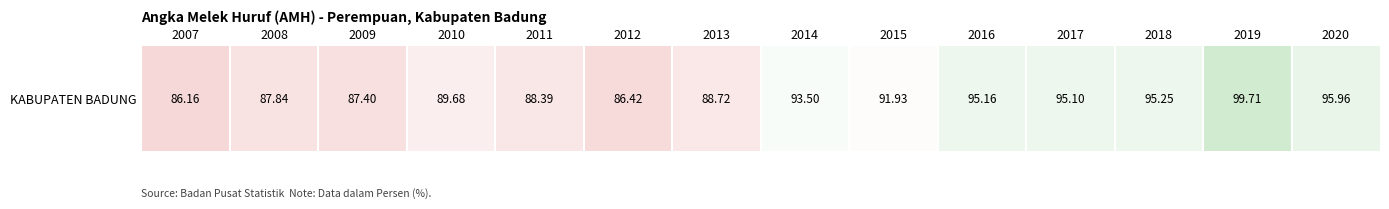

Approximately how many times larger is the value at 2017 compared to 2010?

1.1